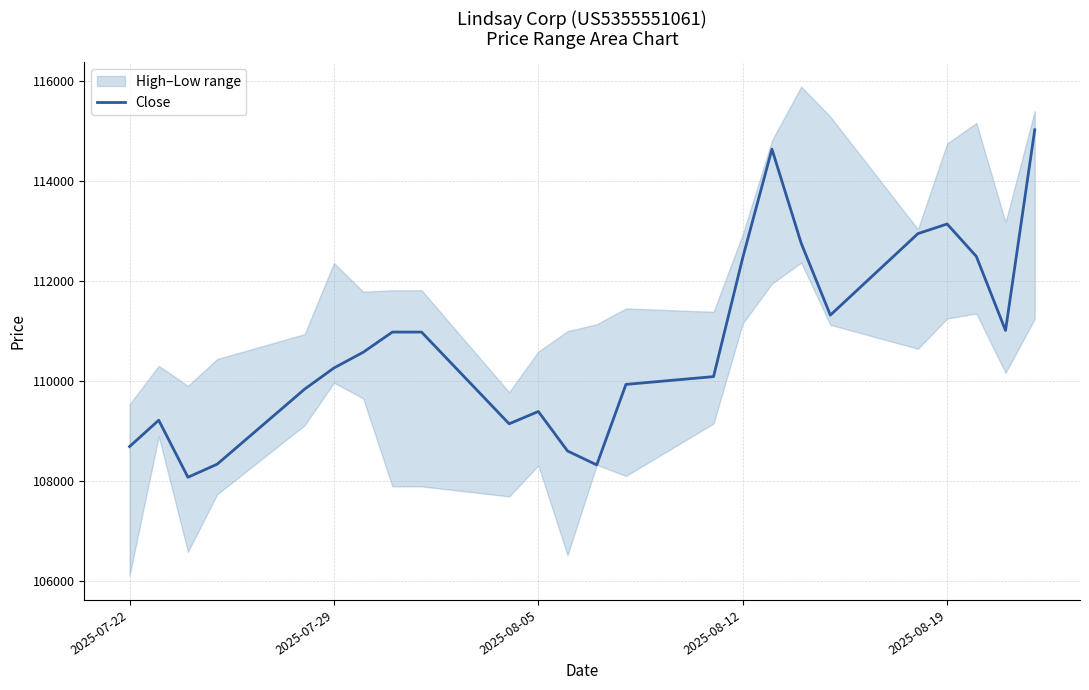

True or false: there are more than 0 points higher than both neighbors.

True